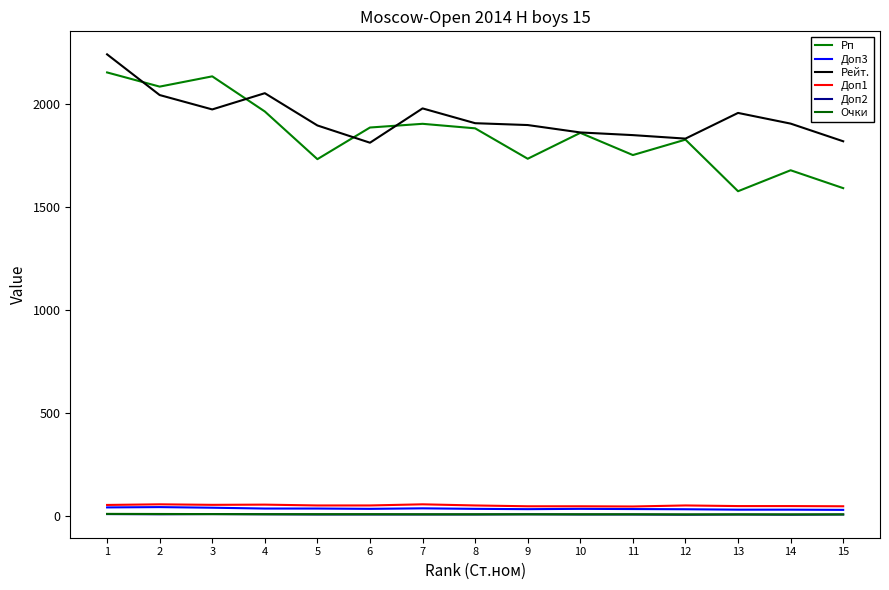

Reading left to right, extract all data points from this chart.

Рп: 2156.0	2087.0	2137.0	1966.0	1734.0	1888.0	1906.0	1884.0	1736.0	1862.0	1754.0	1829.0	1578.0	1680.0	1593.0
Доп3: 39.5	41.0	38.0	34.0	34.0	32.5	35.0	32.5	31.0	32.5	31.5	30.5	28.5	28.5	27.5
Рейт.: 2244.0	2046.0	1976.0	2055.0	1898.0	1814.0	1981.0	1909.0	1900.0	1864.0	1851.0	1834.0	1959.0	1907.0	1821.0
Доп1: 51.5	54.5	52.0	53.0	49.0	49.0	54.5	49.0	45.0	45.0	44.0	49.0	46.0	46.0	45.0
Доп2: 7.0	6.0	7.0	6.0	5.0	5.0	5.0	5.0	6.0	5.0	5.0	4.0	5.0	4.0	5.0
Очки: 8.0	7.5	7.0	6.5	6.5	6.5	6.0	6.0	6.0	6.0	6.0	5.5	5.5	5.5	5.5